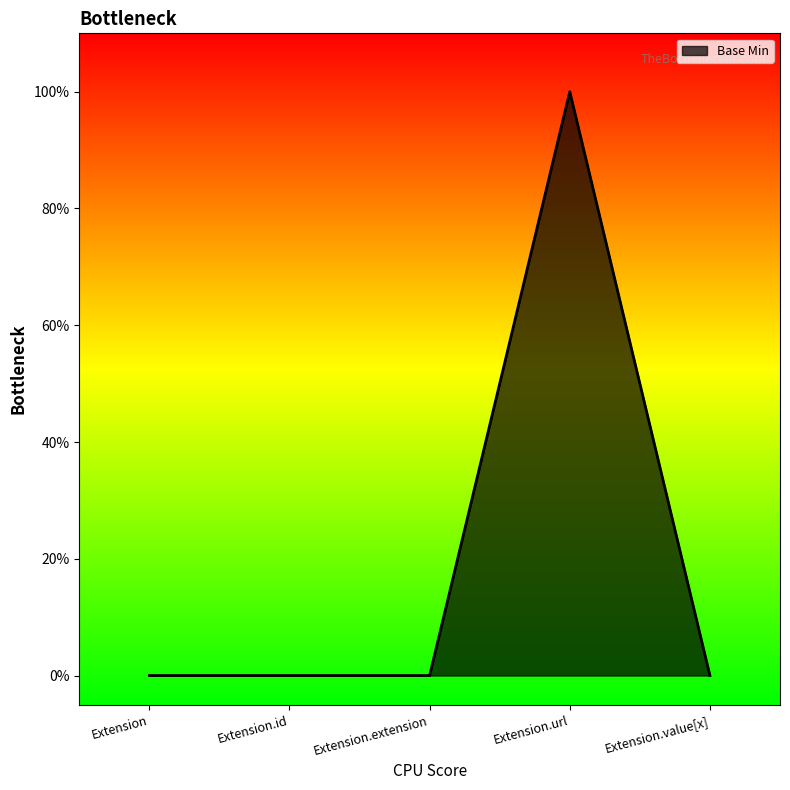

Does the chart have visible grid lines?

No